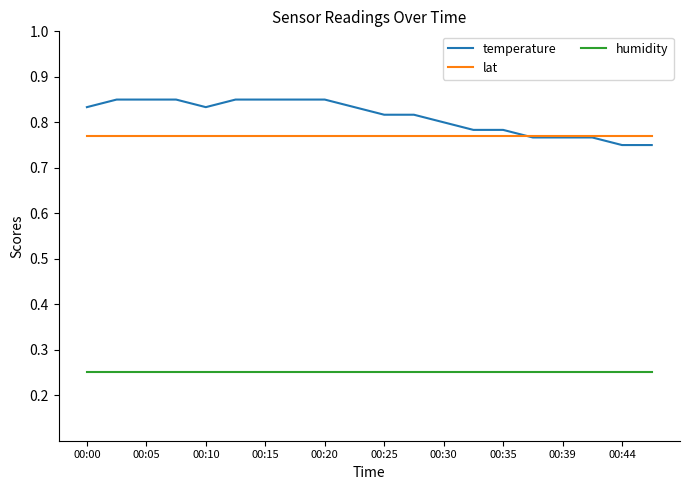

List the series in order of their peak value, lowest first.

humidity, lat, temperature